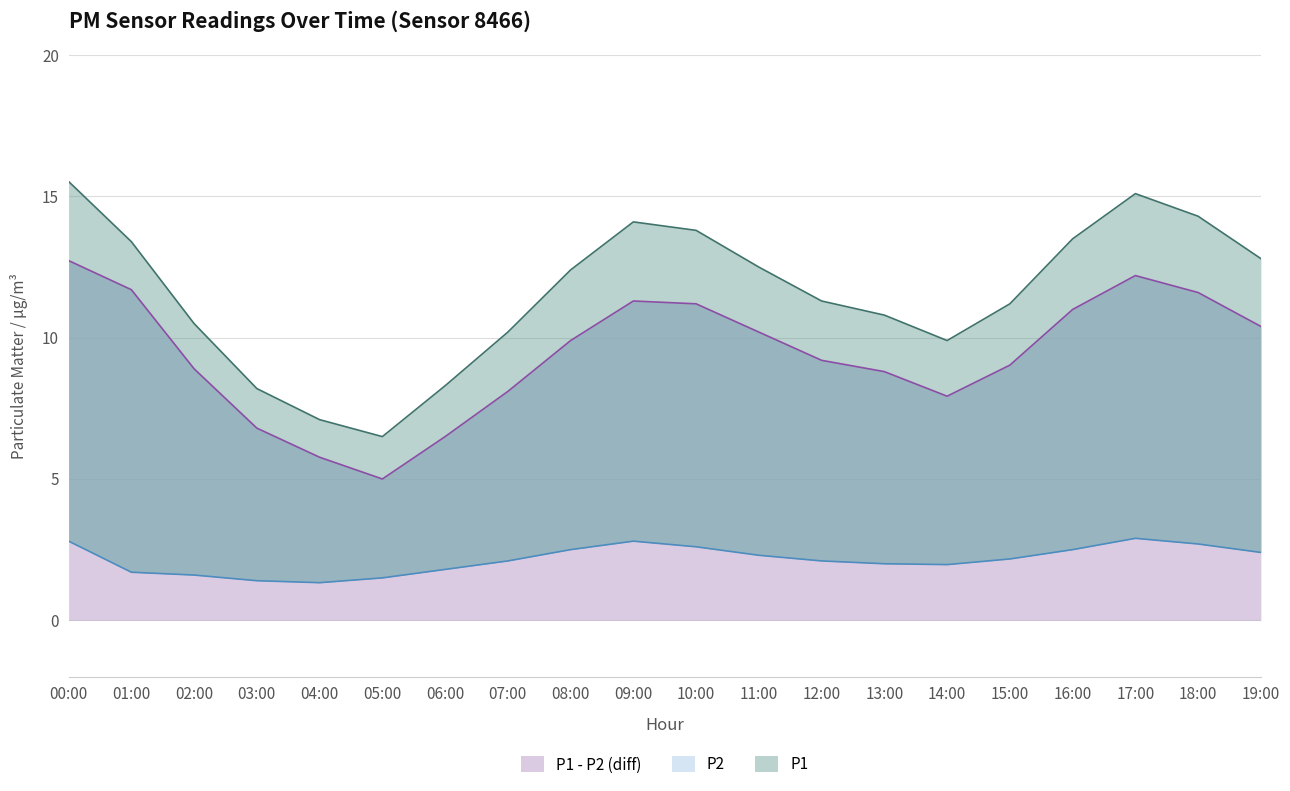

True or false: P1 and P2 cross at least once.

False